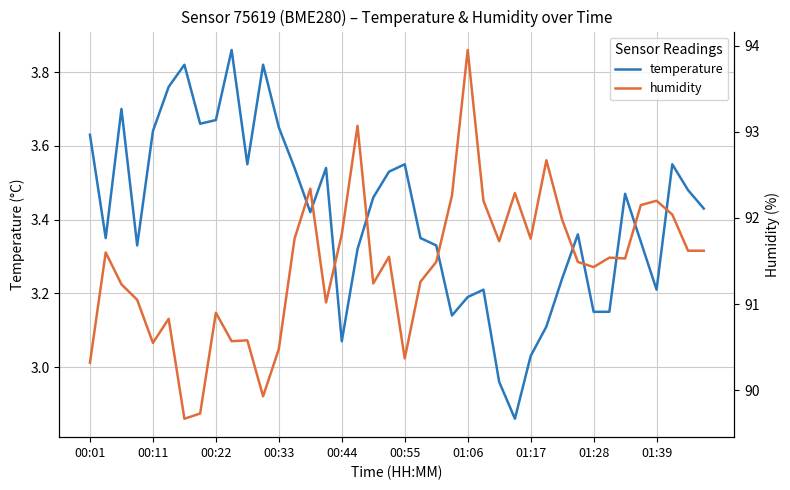

At which label does temperature first exceed 3?

00:01